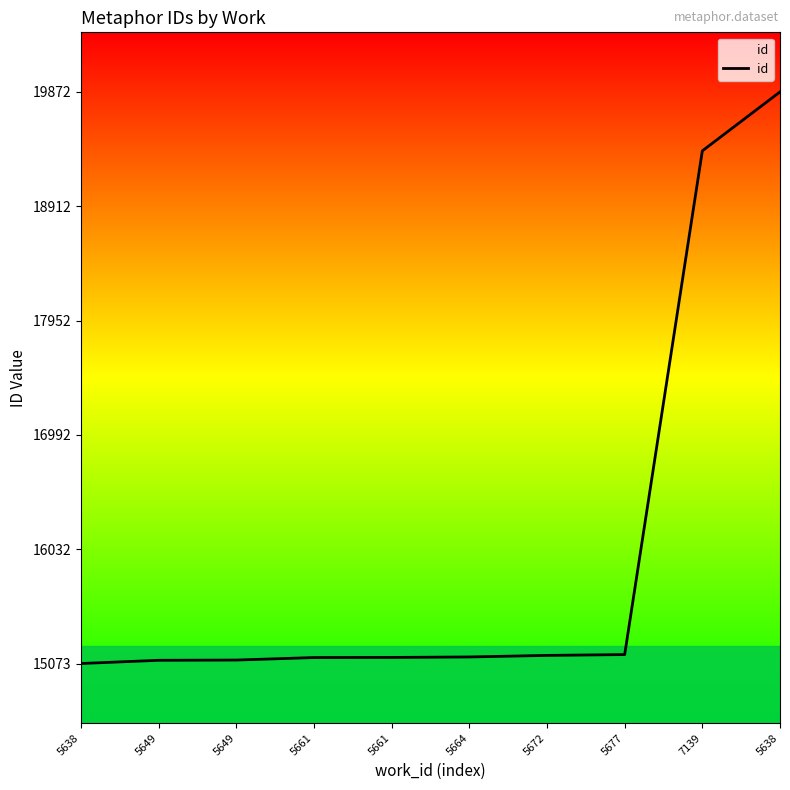

What is the change in value from 5661 to 5664?

+5